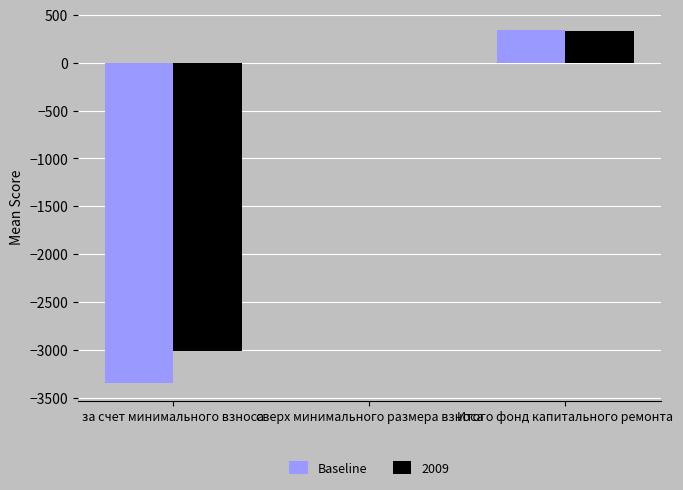

How many series are shown in this chart?

2